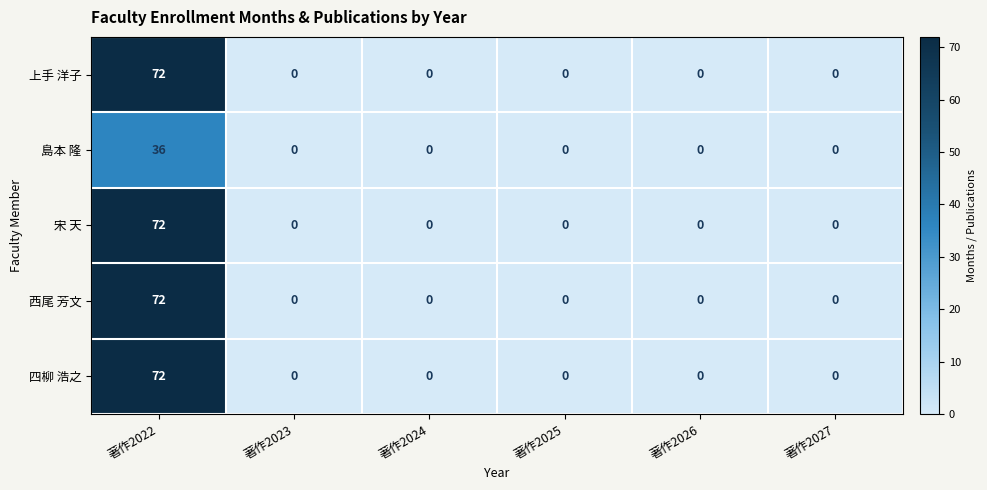

Reading left to right, extract all data points from this chart.

上手 洋子: 72	0	0	0	0	0
島本 隆: 36	0	0	0	0	0
宋 天: 72	0	0	0	0	0
西尾 芳文: 72	0	0	0	0	0
四柳 浩之: 72	0	0	0	0	0